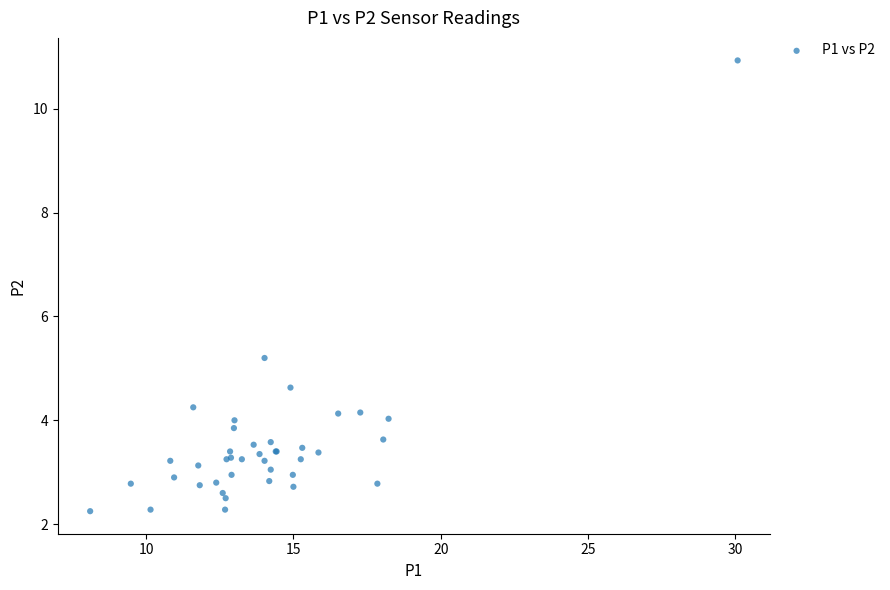

What Y value in the scatter plot is closest to 6?

5.2